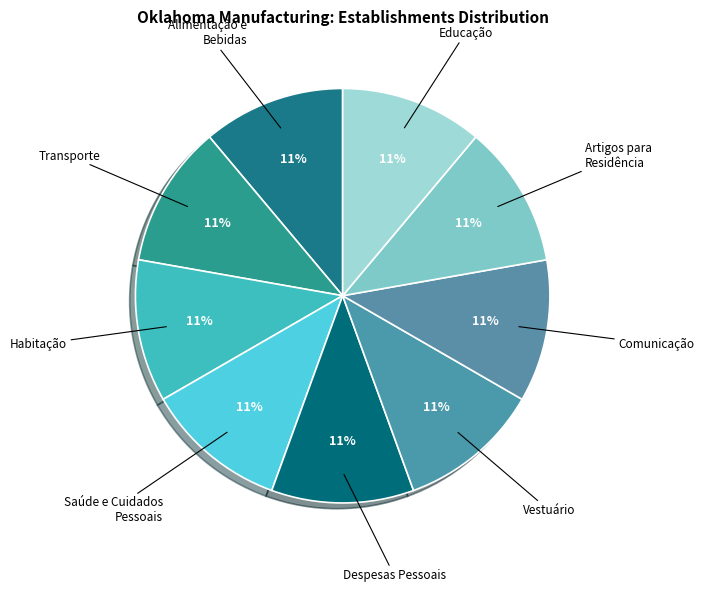

Count the number of slices in the pie.

9